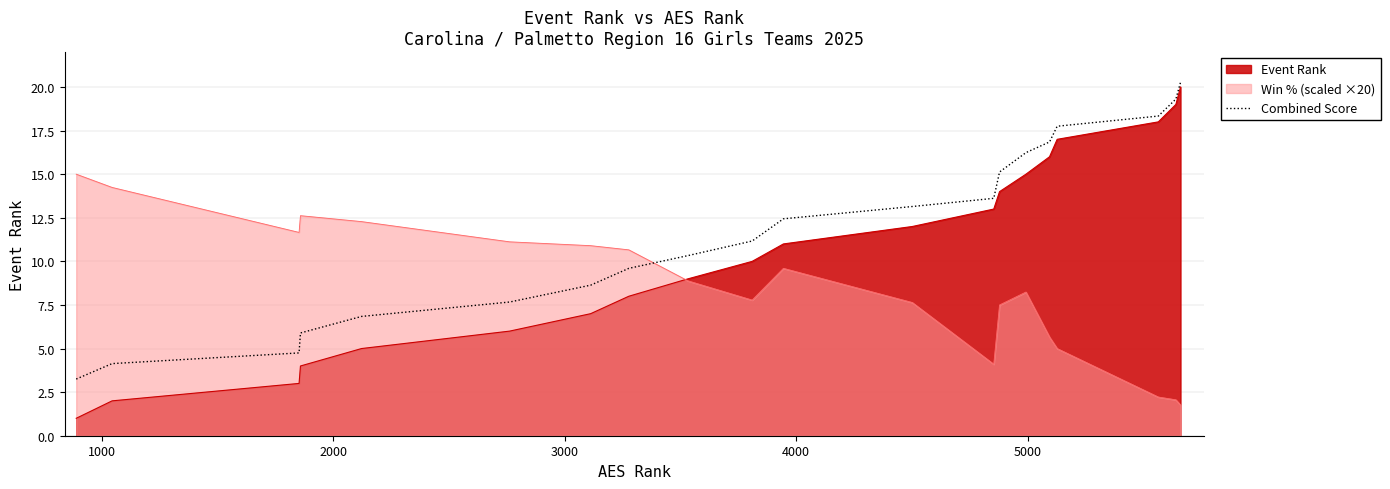

Reading left to right, what are all the values shown in this chart?

3.2	4.1	4.7	5.9	6.8	7.7	8.6	9.6	10.3	11.2	12.4	13.1	13.6	15.1	16.2	16.8	17.8	18.3	19.3	20.3